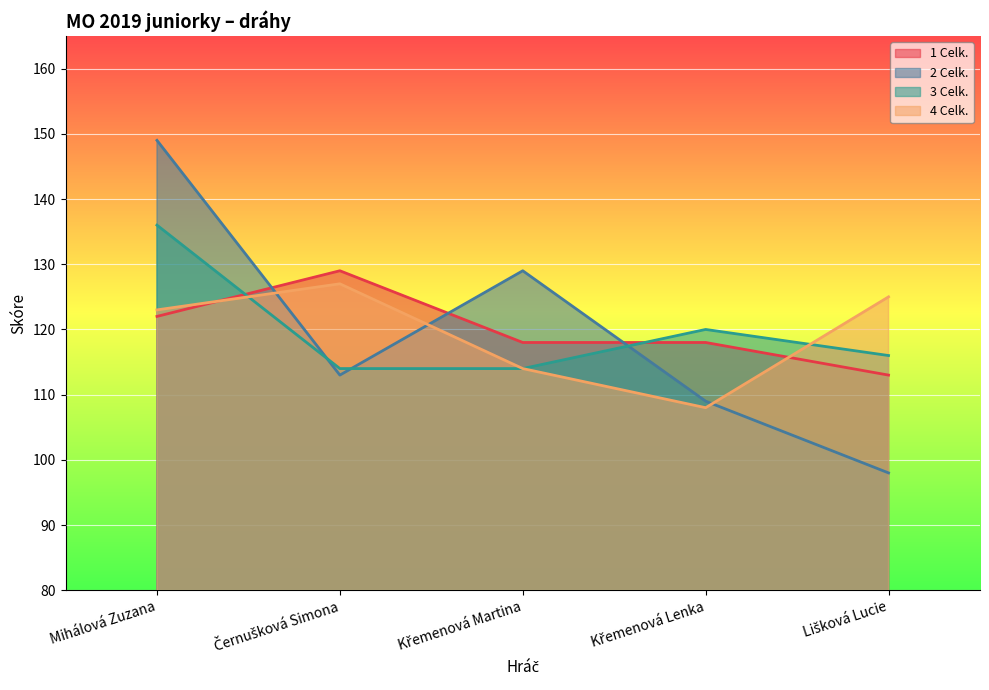

What is the label of the 3rd point from the right?

Křemenová Martina